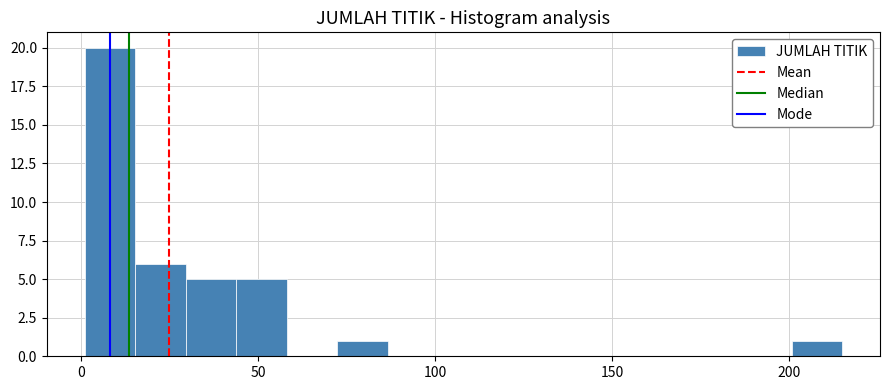

Around what value on the x-axis is the tallest bar? Give the approximate position of its centre, as read against the axis.

10